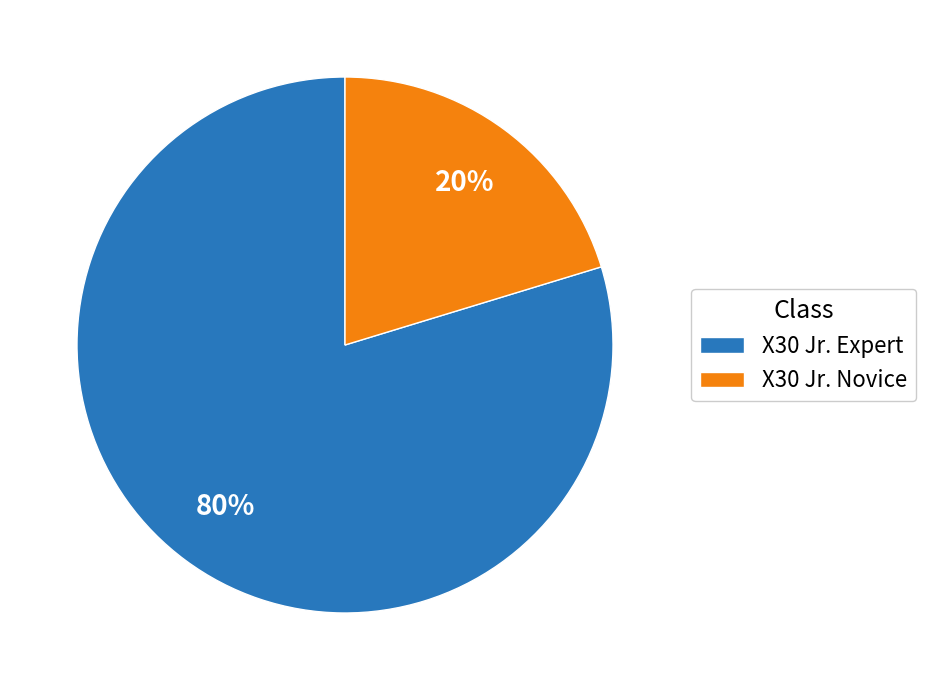

To the nearest percent, what portion does X30 Jr. Expert represent?

80%